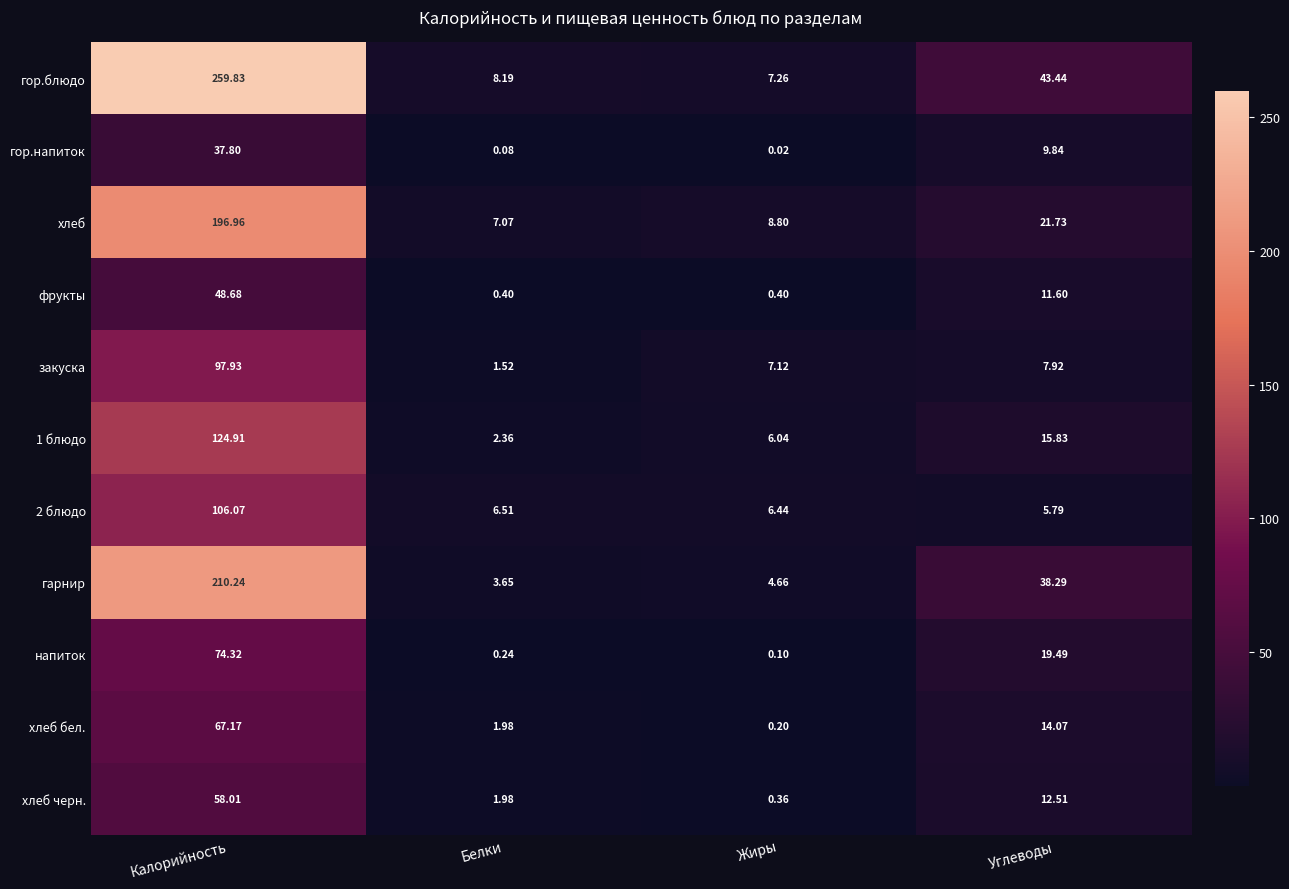

Which series has the largest total across all categories?

гор.блюдо